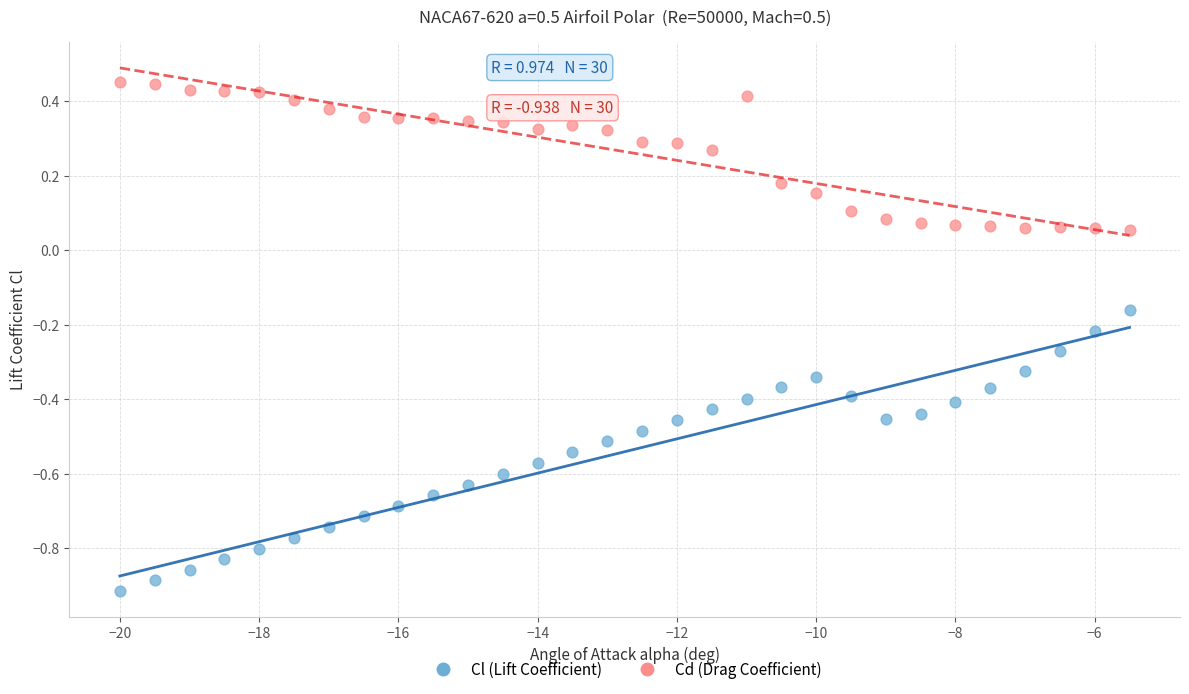

Which series has the widest spread of Y values?

Cl (Lift Coefficient)